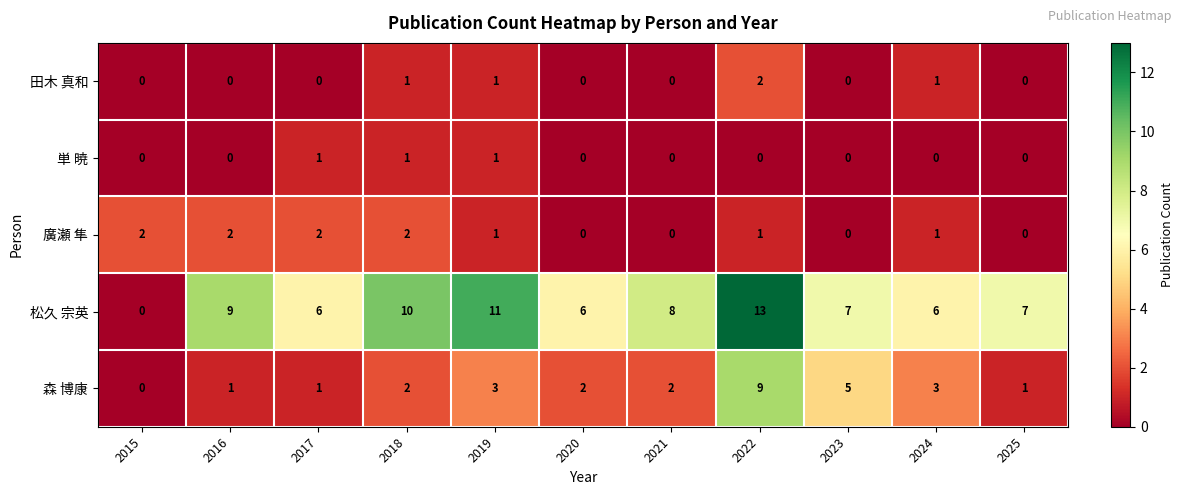

At which category does the chart reach its peak across all series?

2022